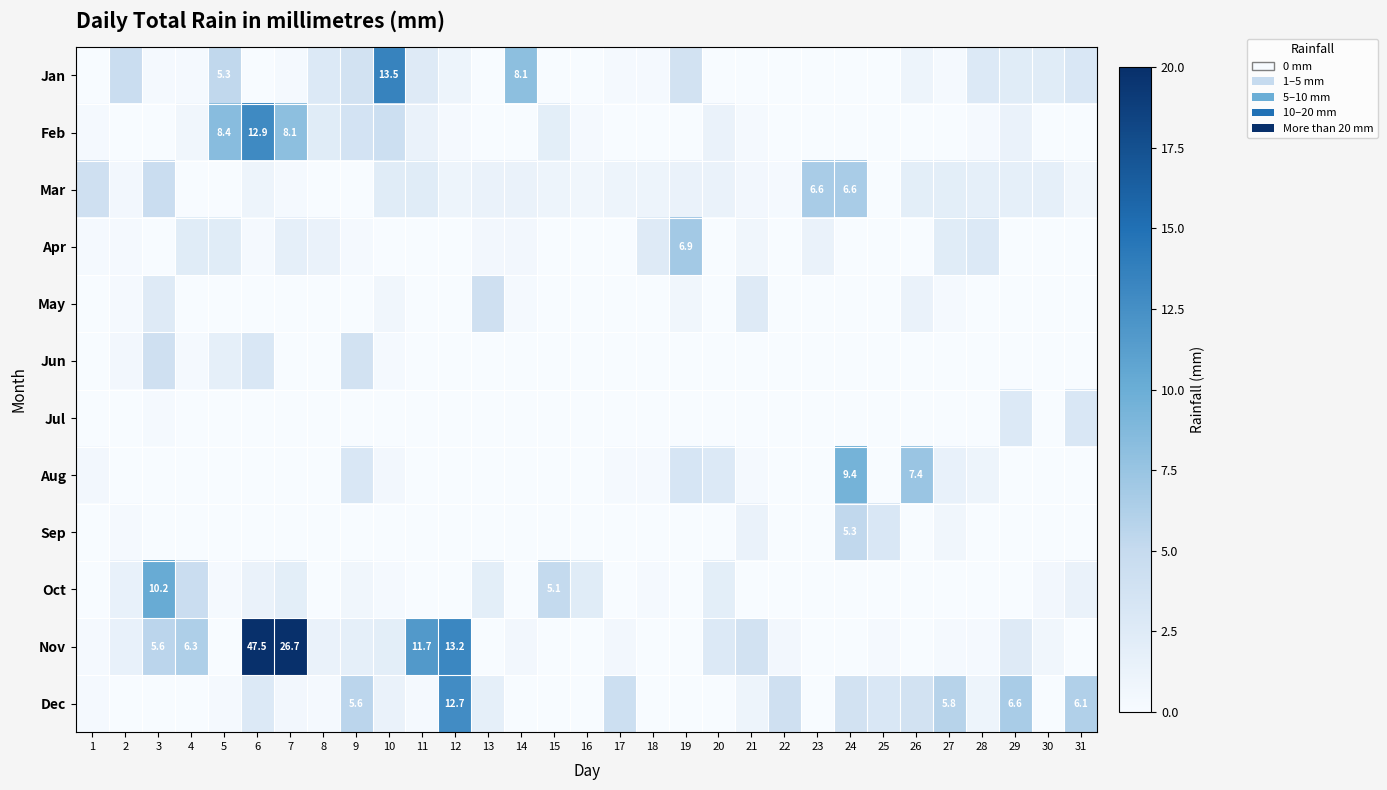

Rank the series at 7 from lowest to highest value.

May, Jun, Jul, Aug, Sep, Jan, Mar, Dec, Apr, Oct, Feb, Nov